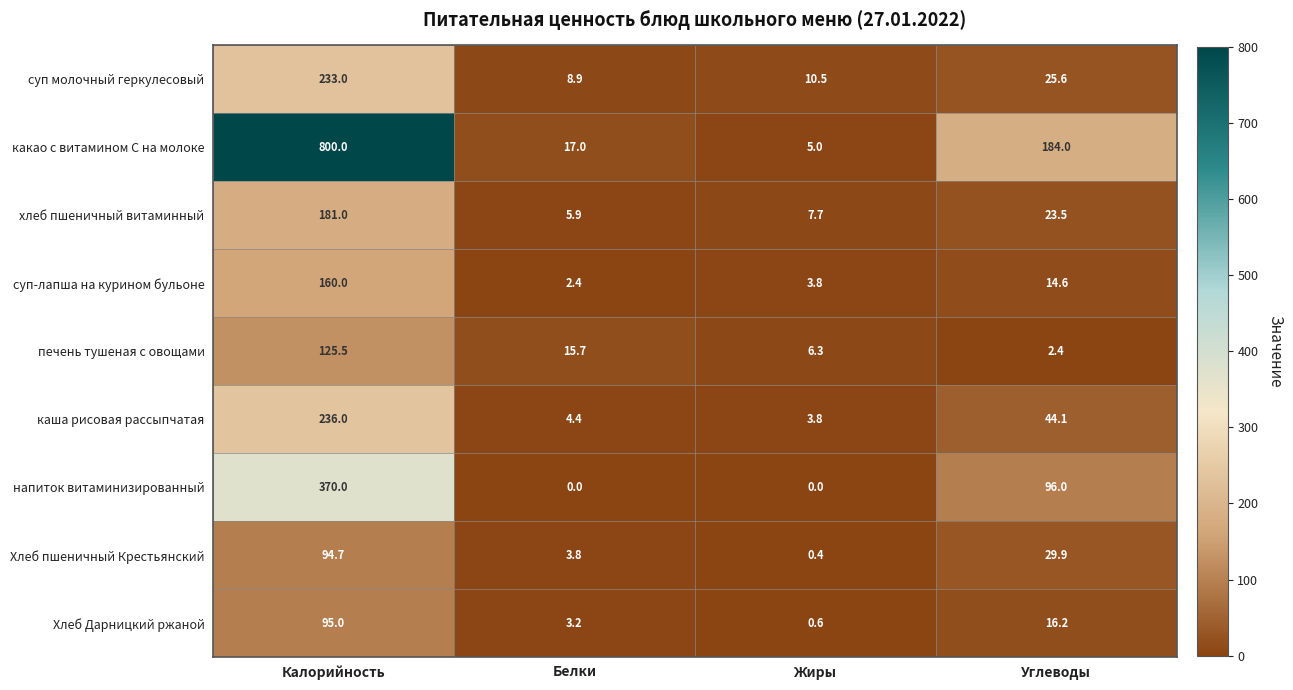

At how many categories does at least one series exceed 225?

1